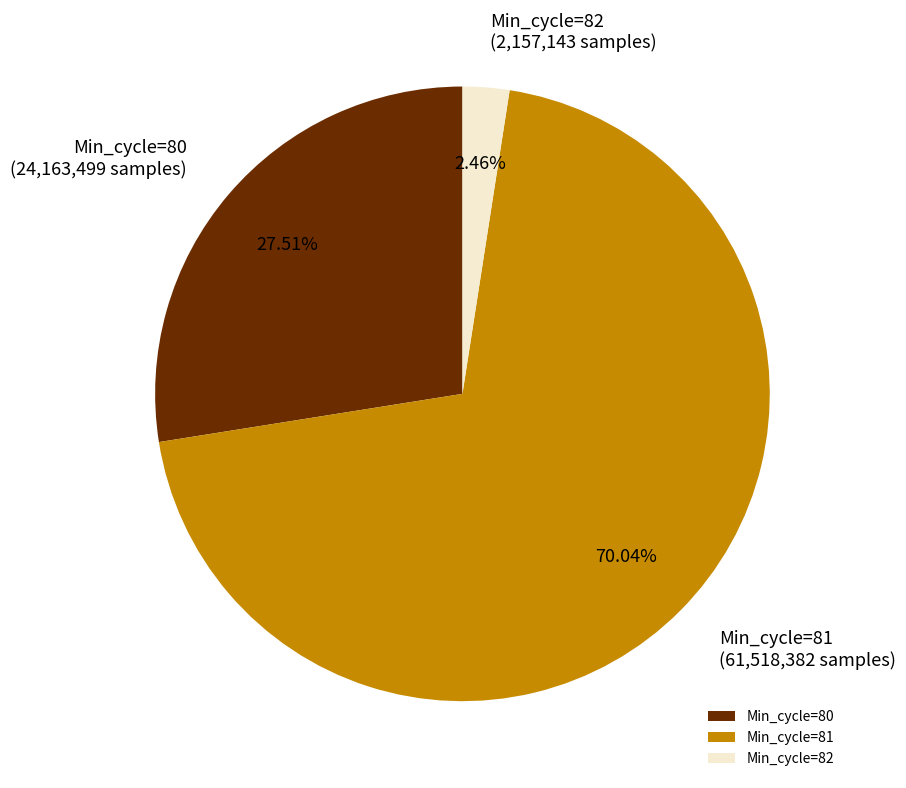

Do Min_cycle=81 and Min_cycle=80 together represent more than half of the pie?

Yes